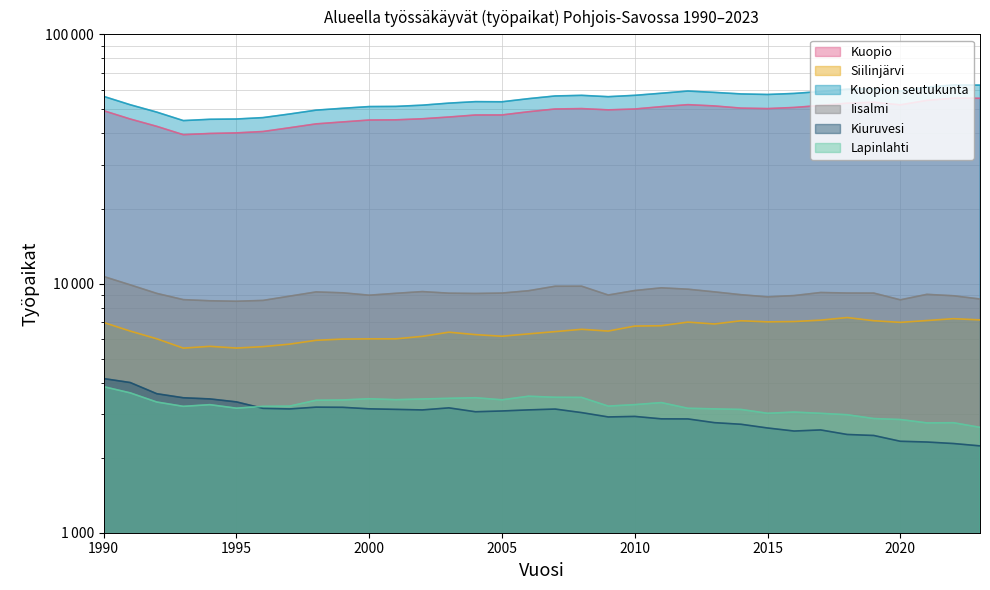

The Lapinlahti series shows 5653 at 2013. True or false?

False